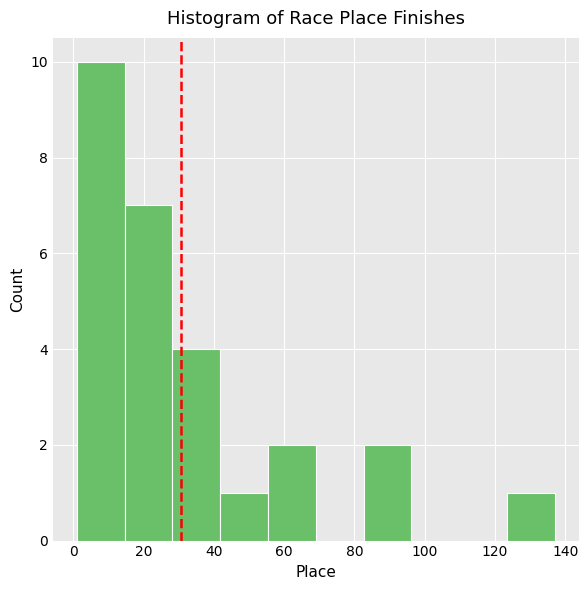

How tall is the bar that spans 41.8 to 55.4 on the x-axis? Neither the bar edges nor the heights are printed on the chart, so give them approximately, as read against the axes.

1